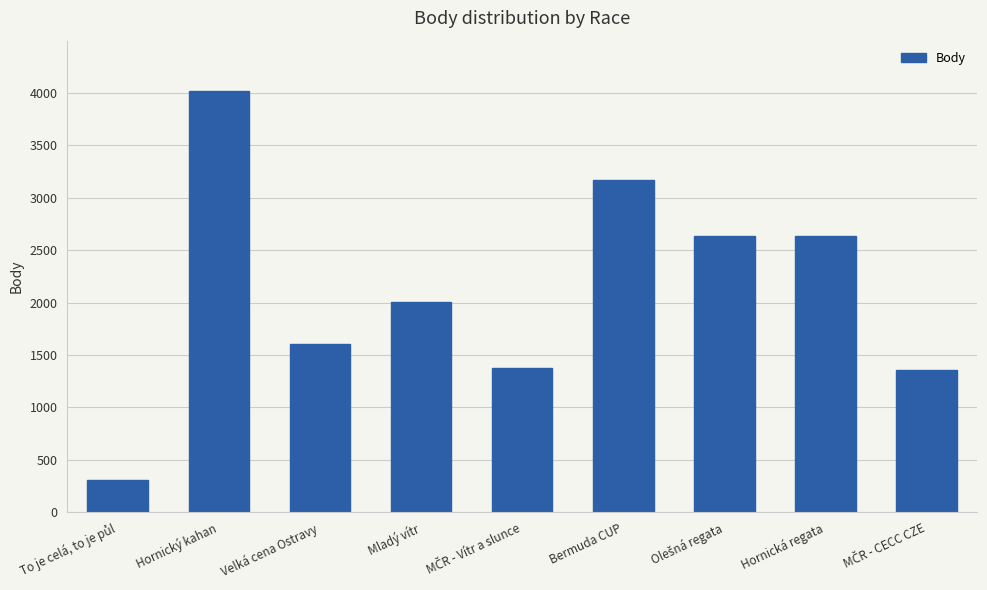

What is the label of the 3rd bar from the left?

Velká cena Ostravy